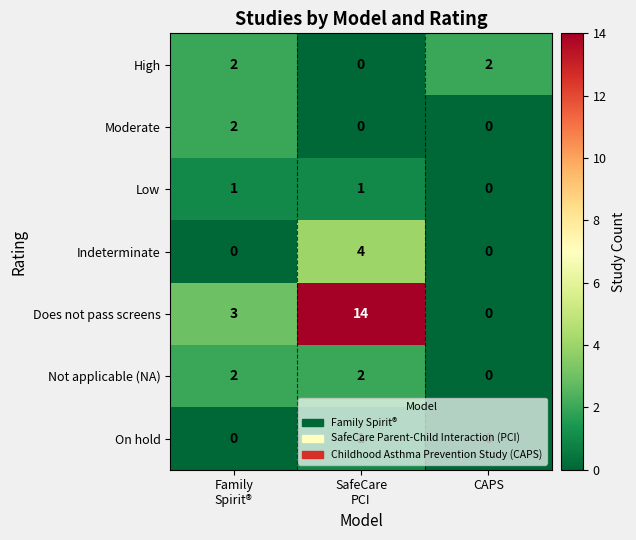

How many High values are between 0 and 2?

3